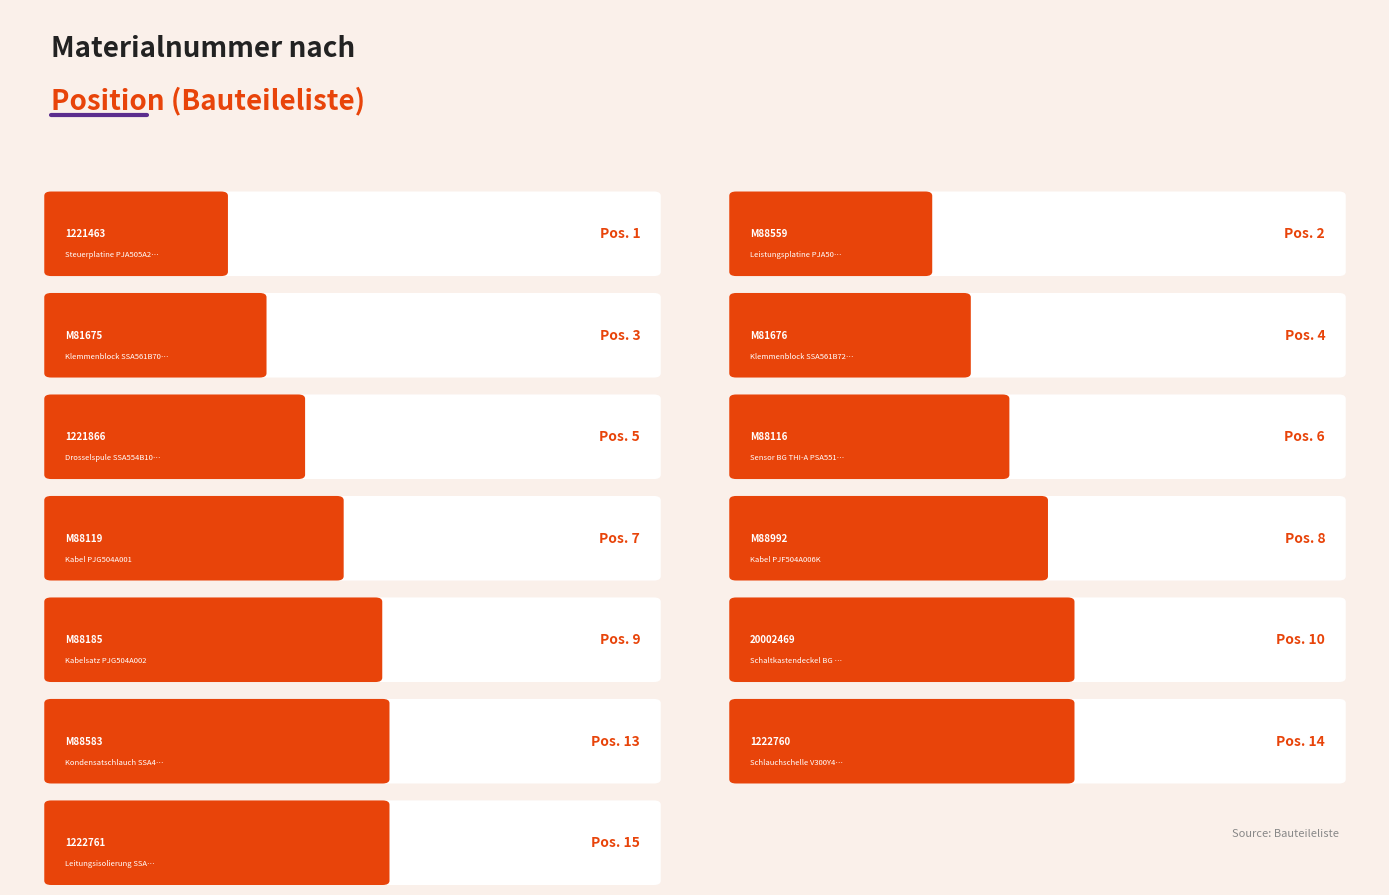

How many values exceed 7?

6